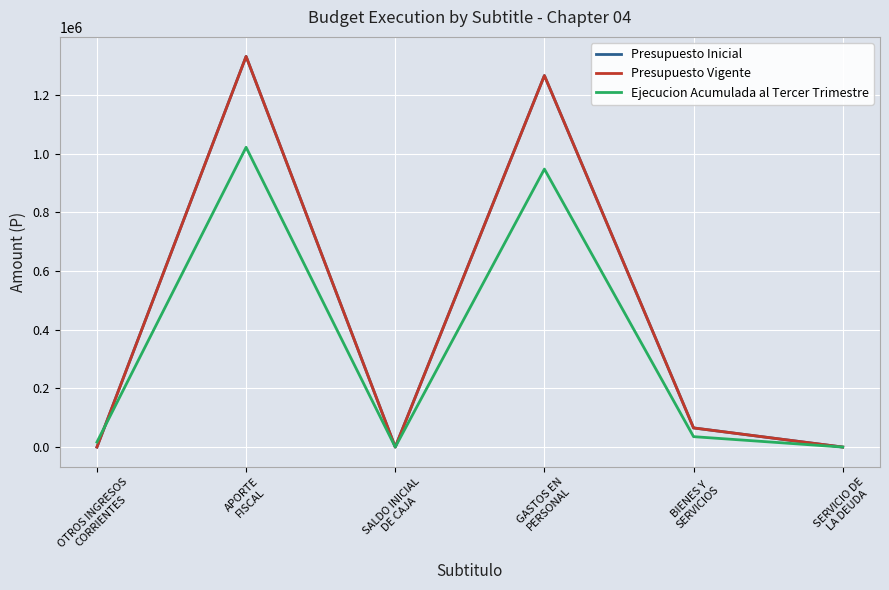

True or false: Presupuesto Vigente and Presupuesto Inicial intersect in this chart.

False